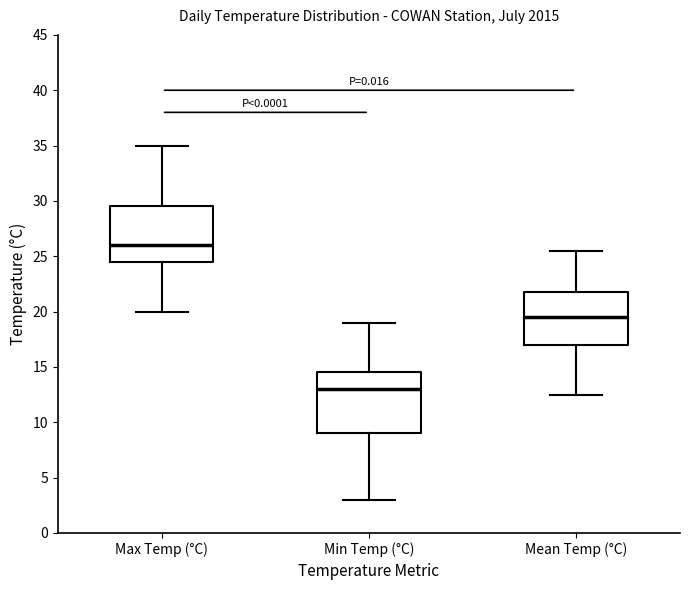

Which box has the highest median line?

Max Temp (°C)